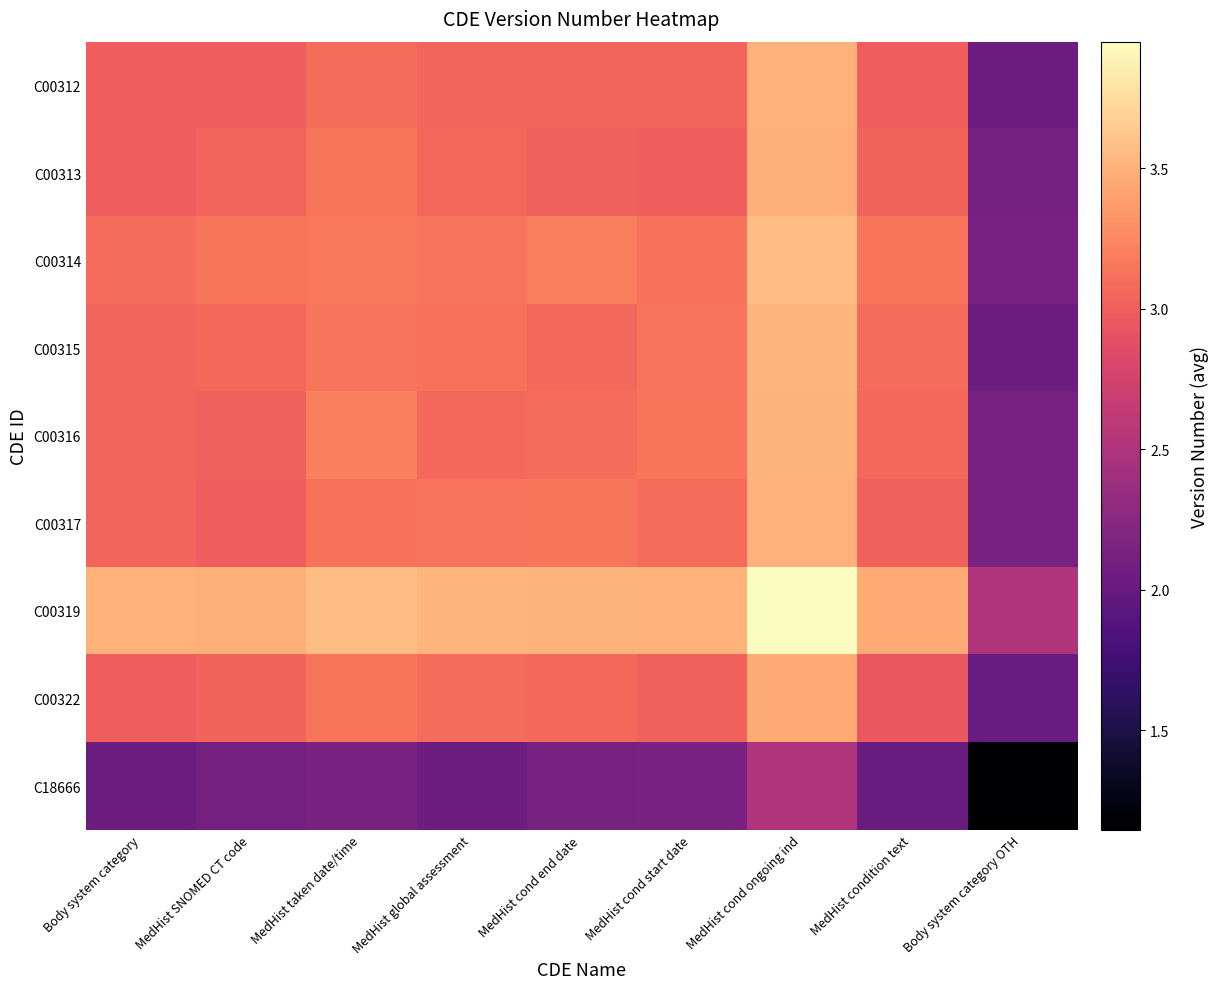

At which category is the sum across all series the highest?

MedHist cond ongoing ind